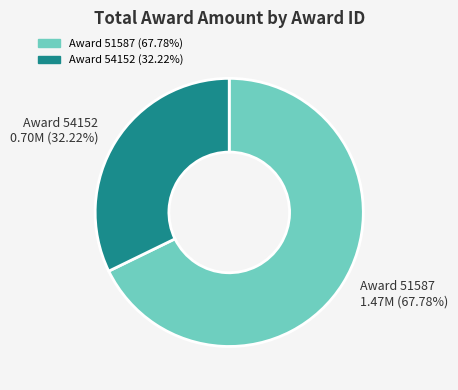

True or false: Award 54152 accounts for 24% of the total.

False